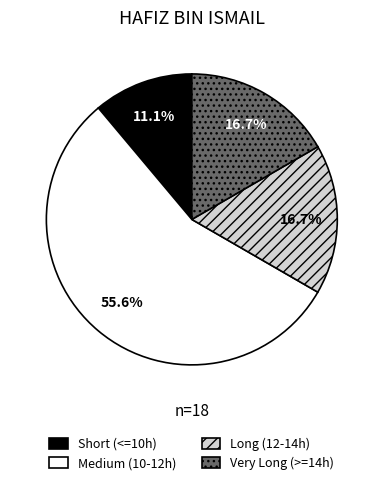

Is there a majority slice in this chart?

Yes